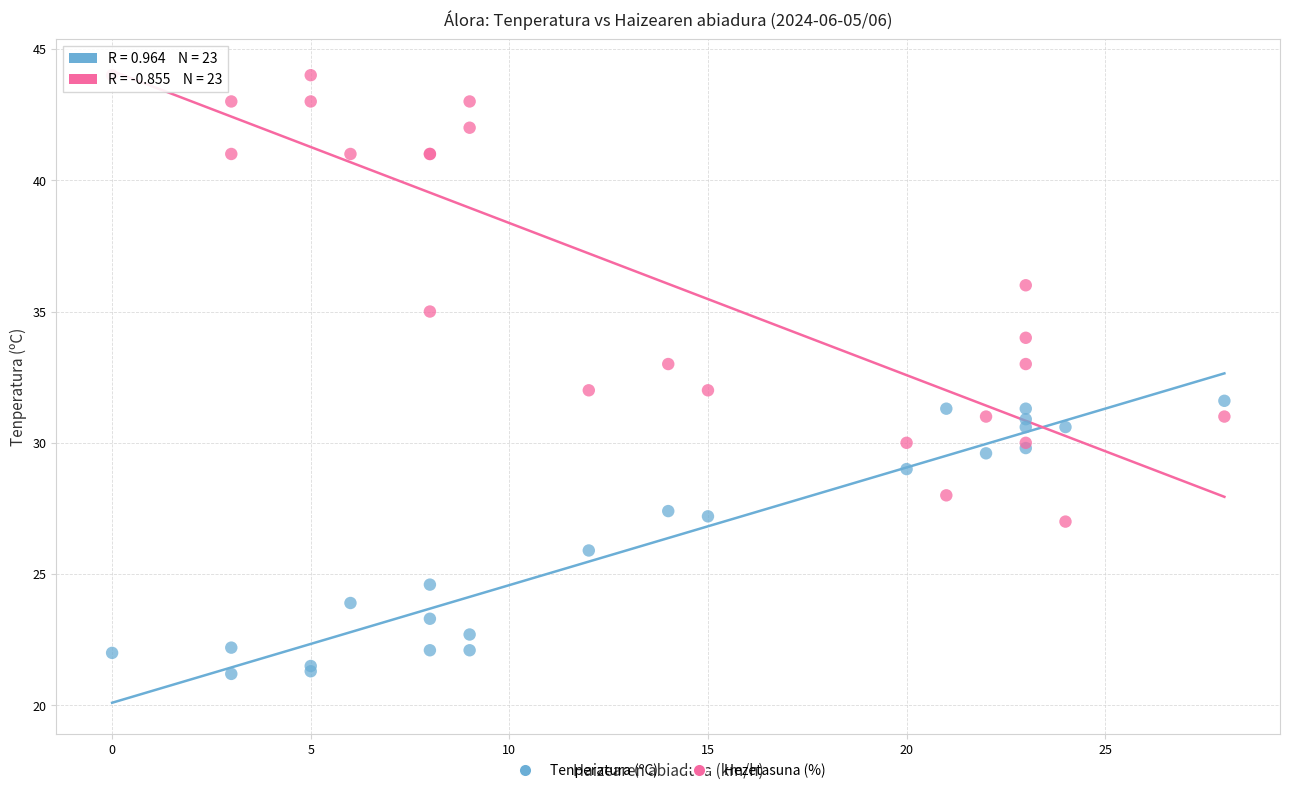

What is the X range (max minus min) for the scatter plot?

28.0